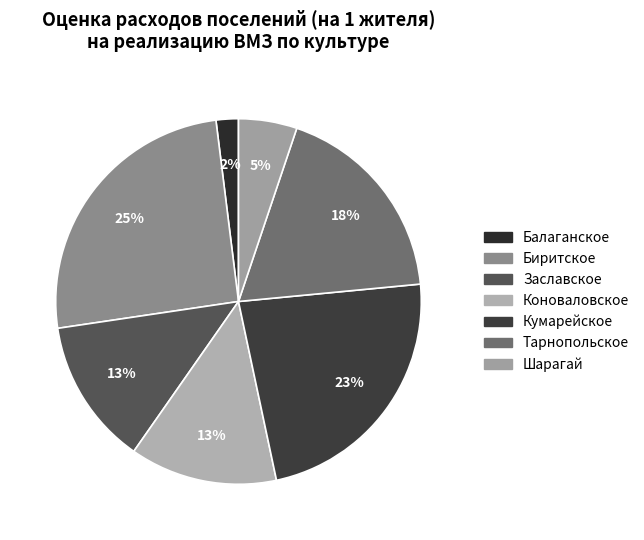

To the nearest percent, what is the difference between the Коноваловское and Шарагай slice percentages?

8%